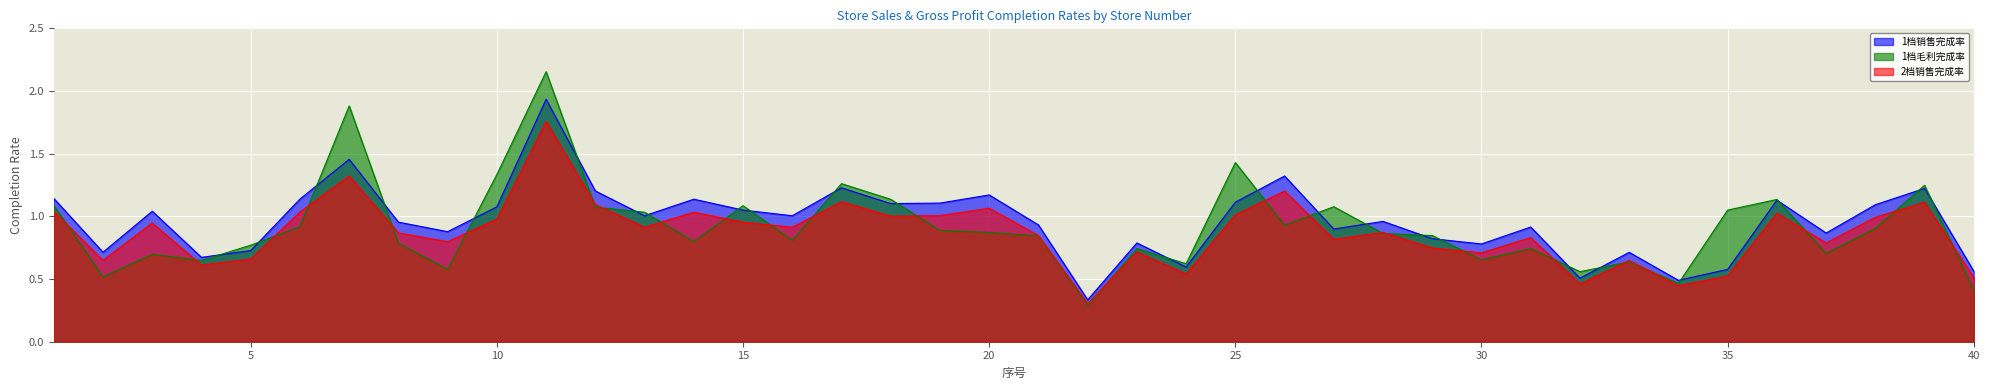

What is the difference between the maximum and minimum values in the 1档毛利完成率 series?

1.9